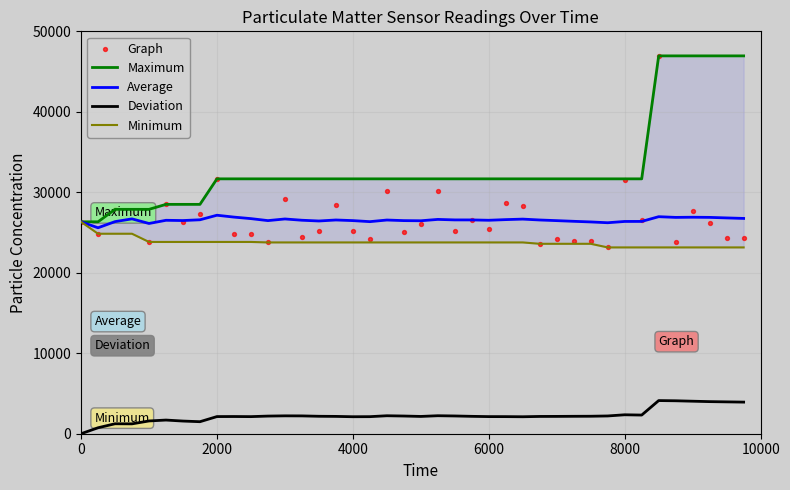

At how many categories does at least one series exceed 14759?

40